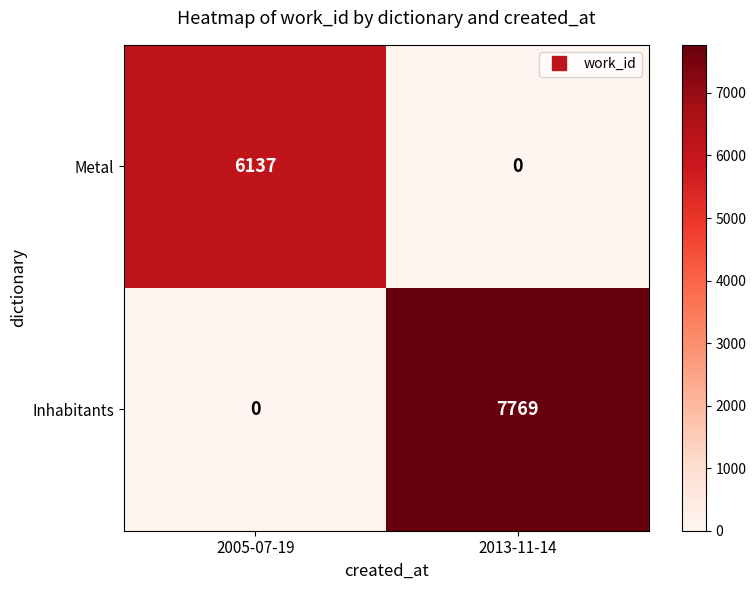

At which label is Metal closest to 3068?

2013-11-14